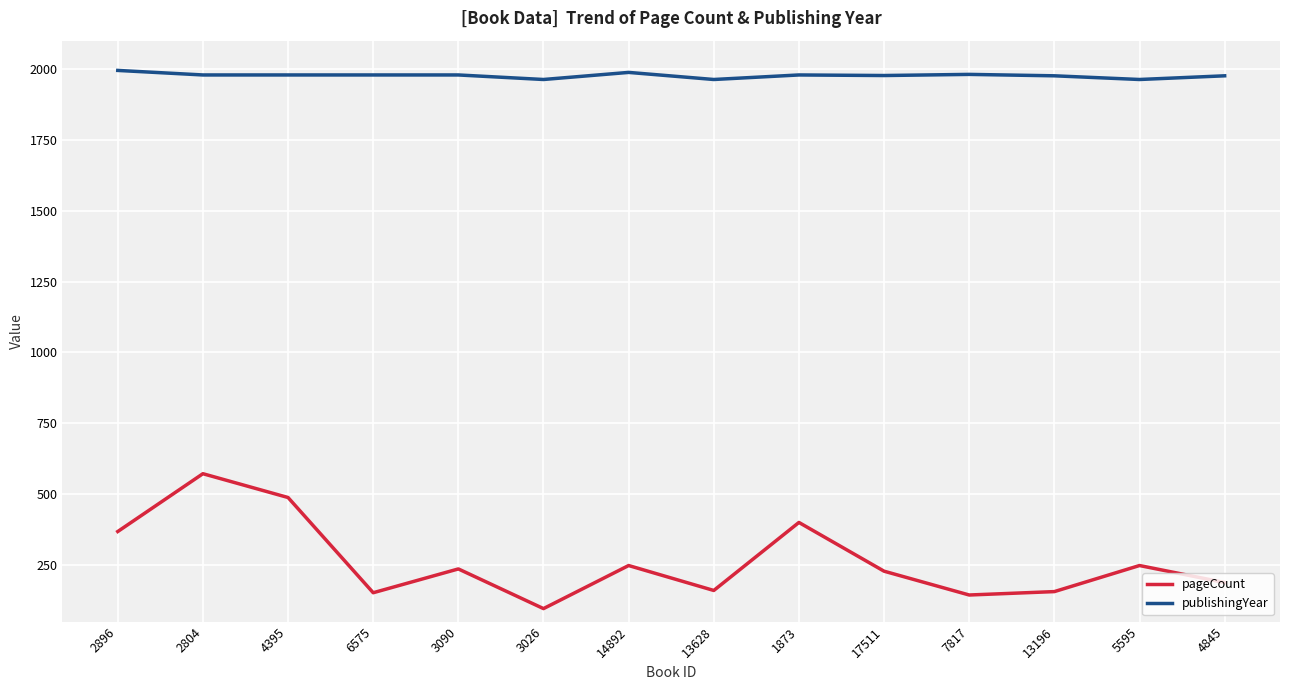

Is the value of pageCount at 13628 greater than the value of publishingYear at 7817?

No